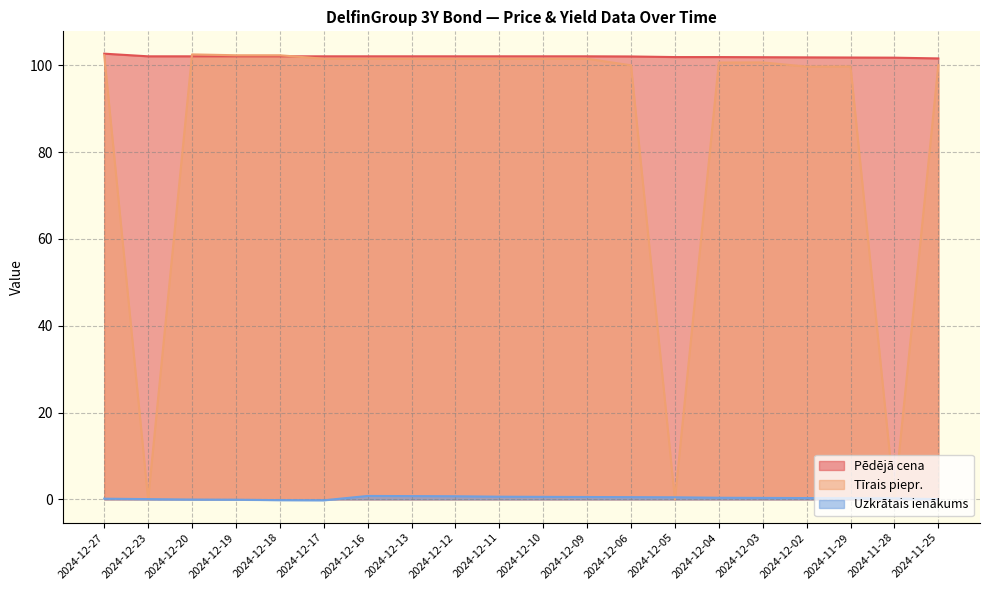

At which label is Pēdējā cena closest to 102?

2024-12-06